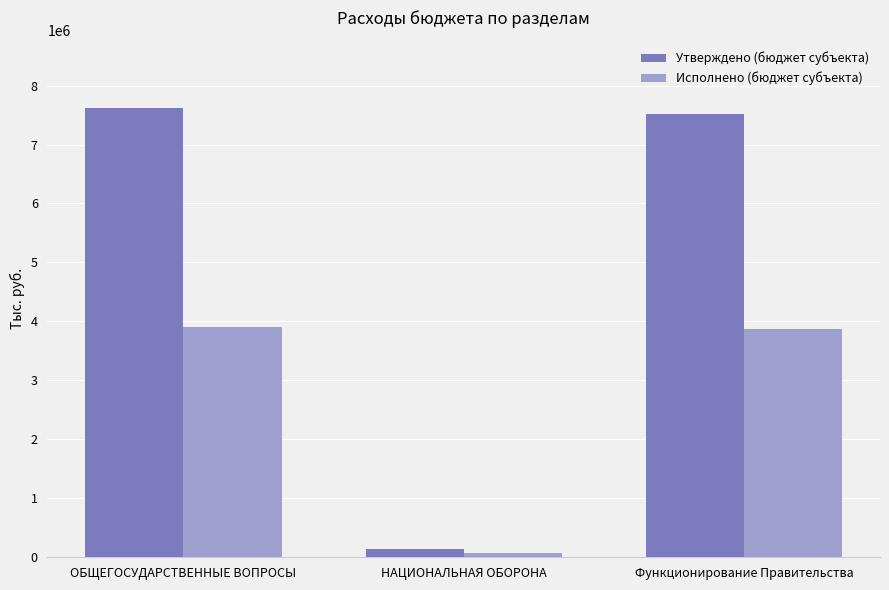

Is the value of Исполнено (бюджет субъекта) at ОБЩЕГОСУДАРСТВЕННЫЕ ВОПРОСЫ greater than the value of Утверждено (бюджет субъекта) at Функционирование Правительства?

No